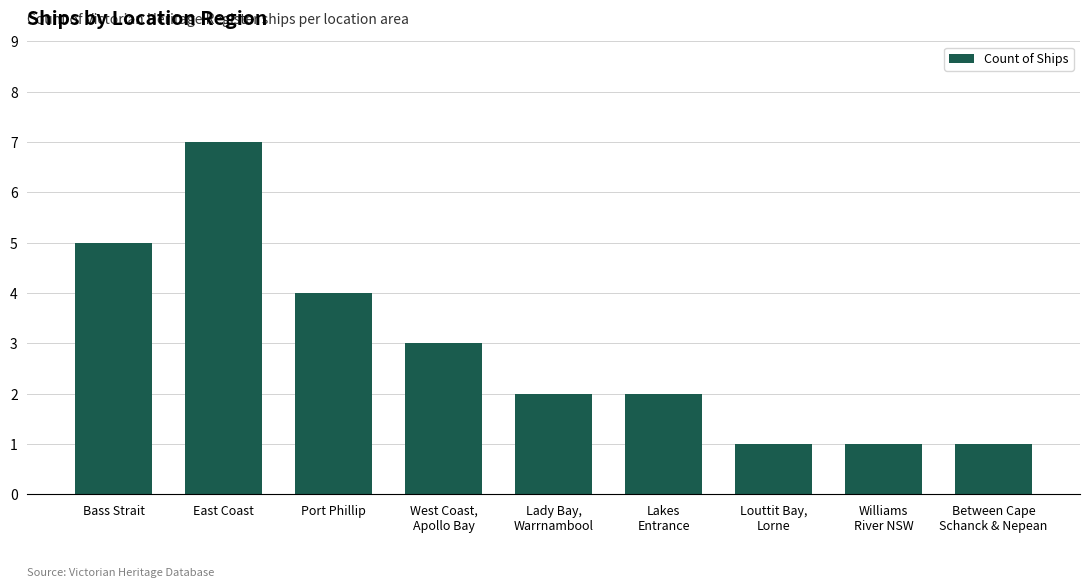

How many values are between 1 and 4?

7